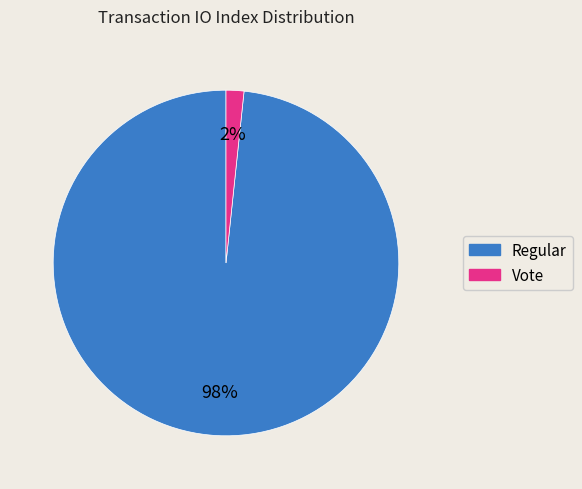

Does Vote account for over 50% of the chart?

No